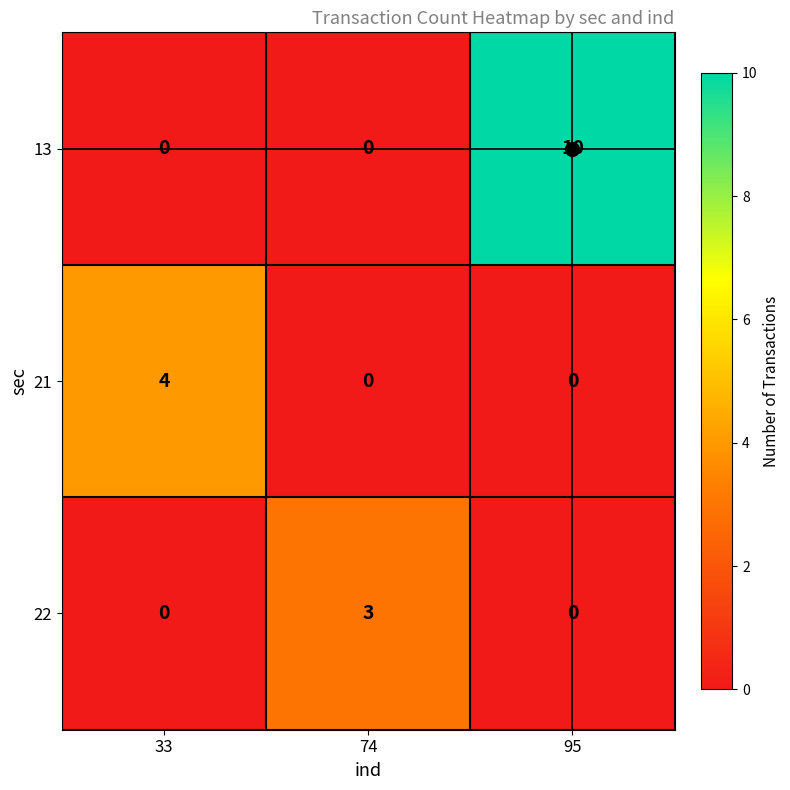

Which series has the largest total across all categories?

13